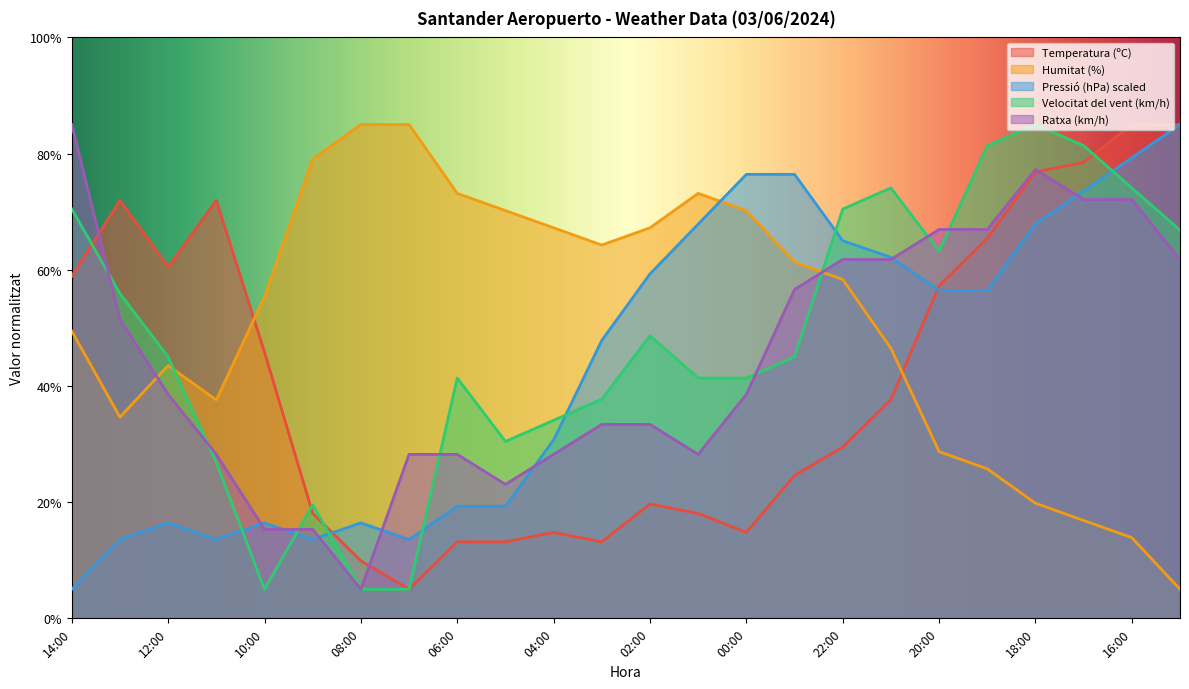

Which category has the lowest value in the Ratxa (km/h) series?

08:00